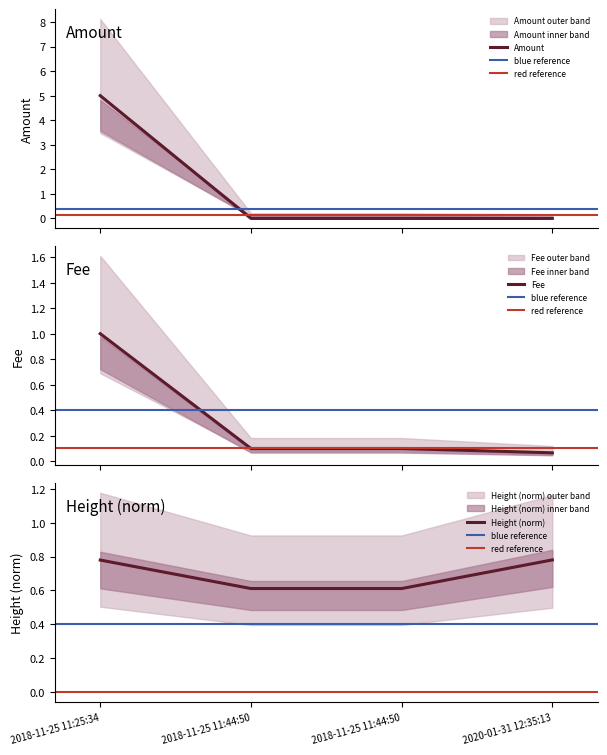

List the series in order of their overall mean, highest first.

Amount, Height_norm, Fee